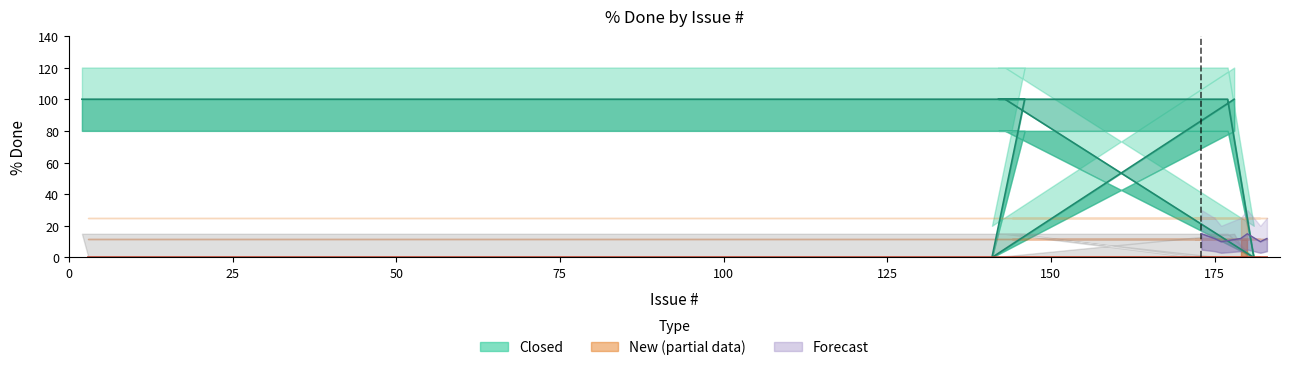

What is the label of the 8th point from the right?

142